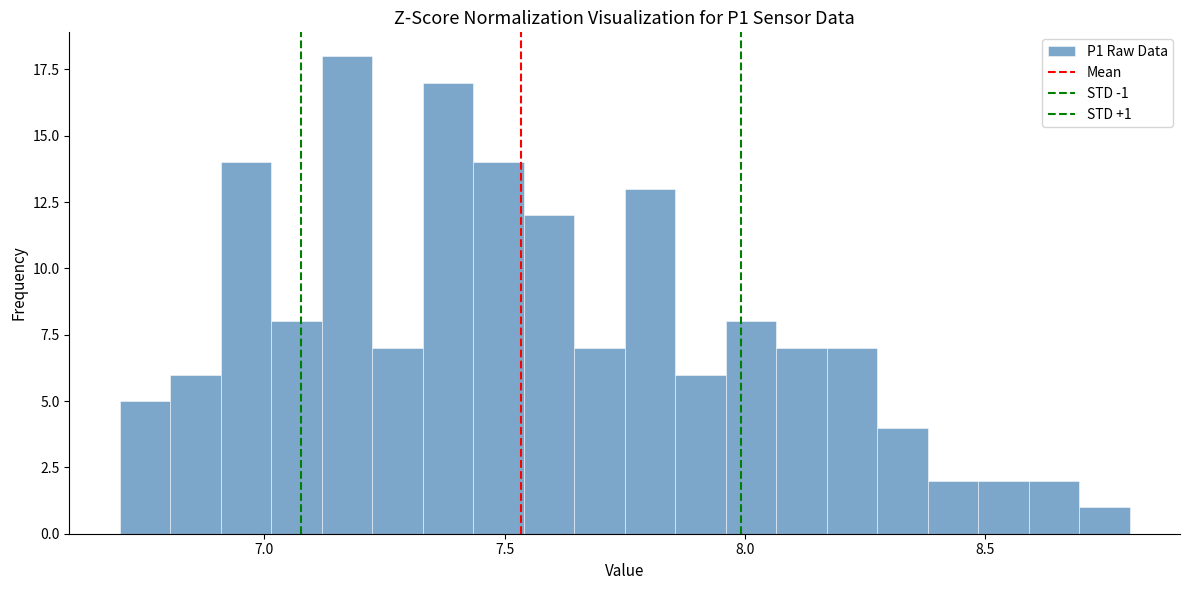

Around what value on the x-axis is the tallest bar? Give the approximate position of its centre, as read against the axis.

7.15